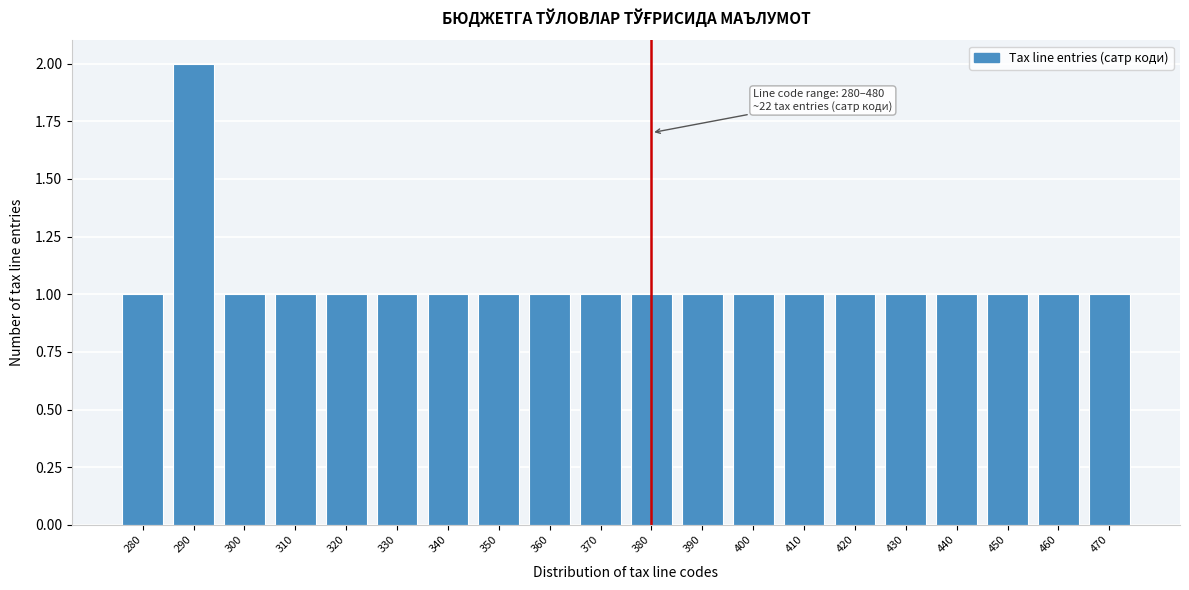

Reading left to right, what are all the values shown in this chart?

1	2	1	1	1	1	1	1	1	1	1	1	1	1	1	1	1	1	1	1